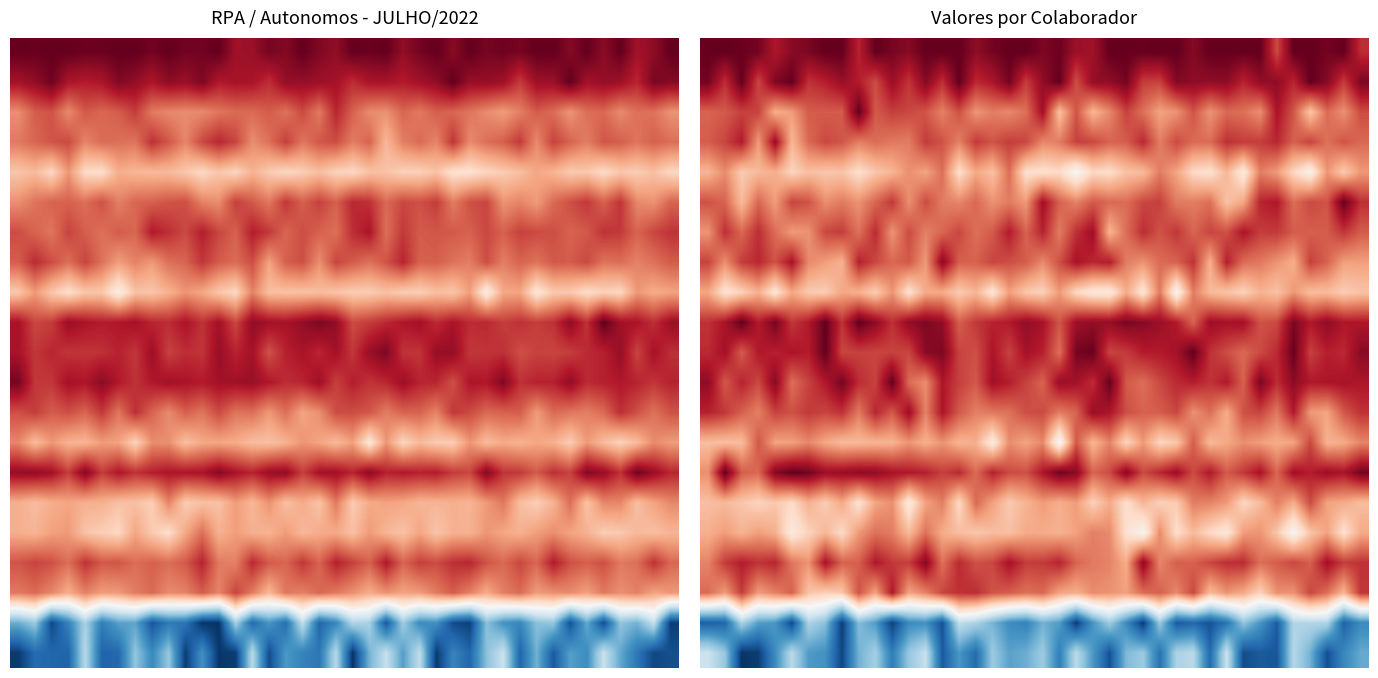

Which has a higher value, 3 or 14?

14